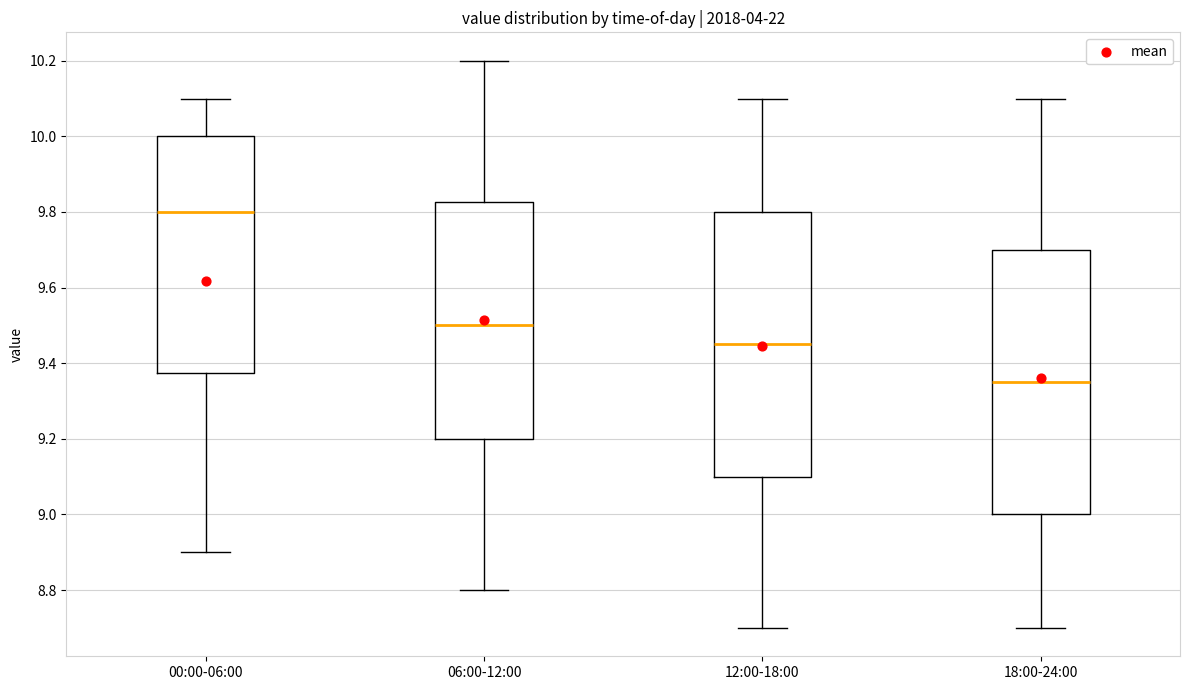

Where is the upper edge of the box for 12:00-18:00 on the y-axis? The values are not printed on the chart, so give them approximately, as read against the axis.

9.80